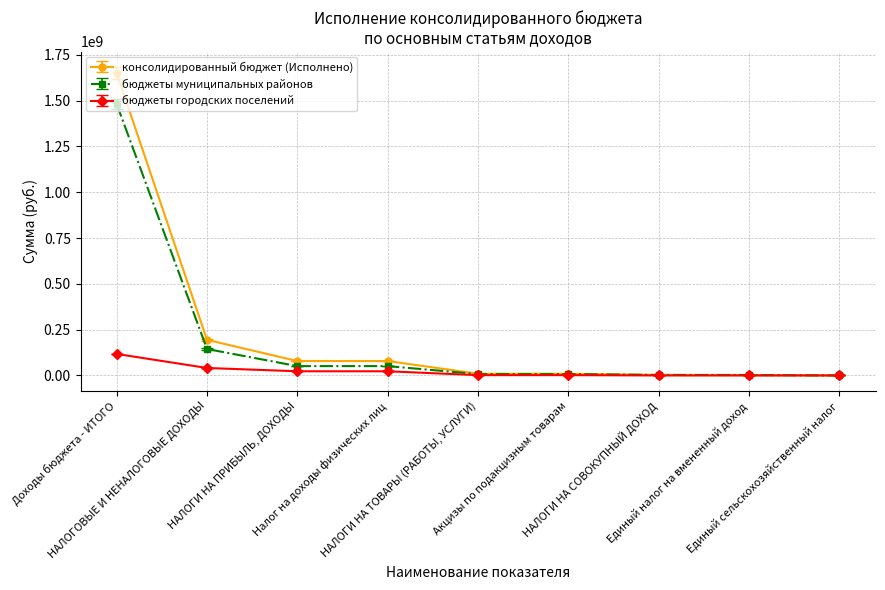

What is the difference between the second highest and minimum values in the бюджеты городских поселений series?

41020447.0